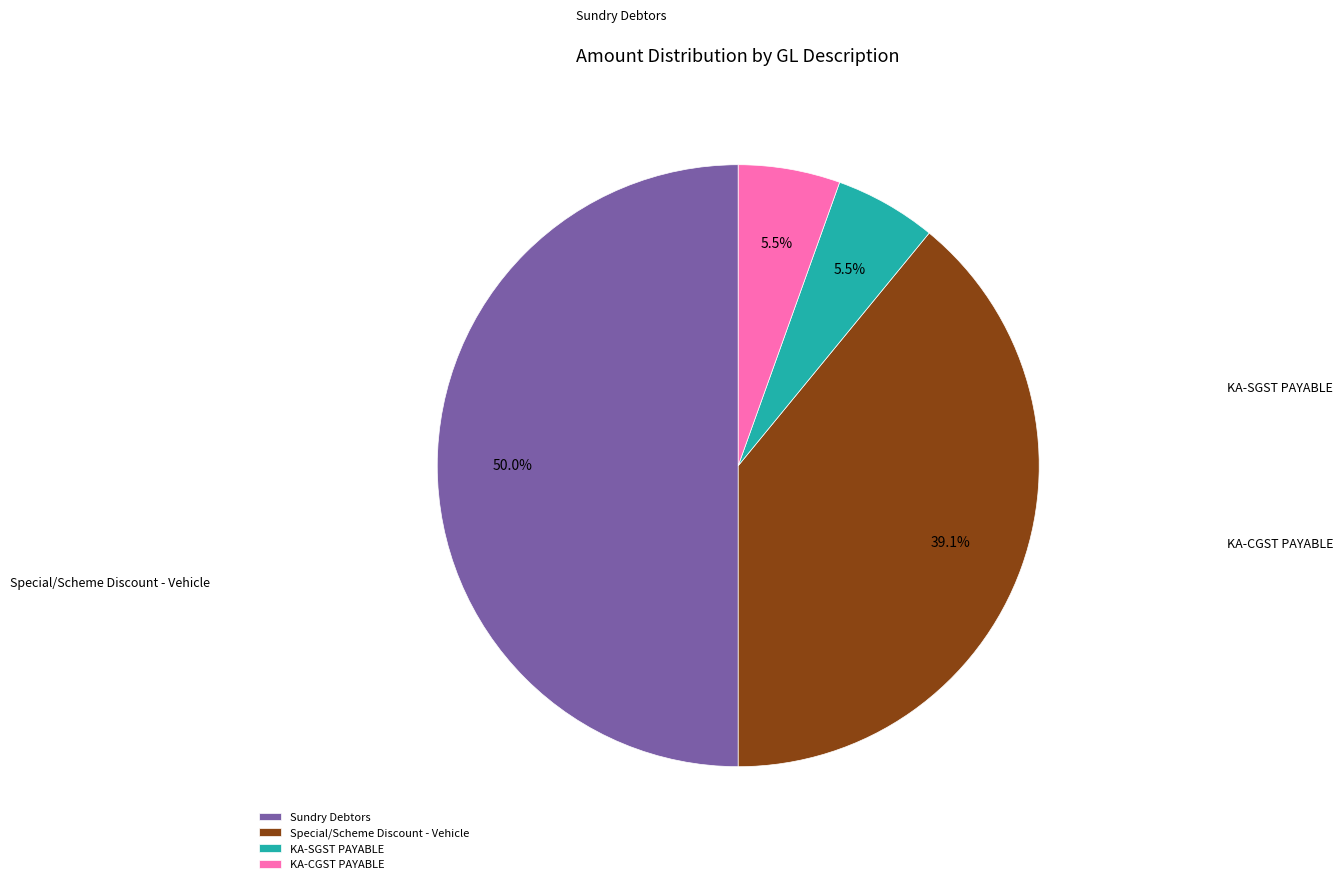

Combined, do KA-SGST PAYABLE and Special/Scheme Discount - Vehicle account for over 50%?

No